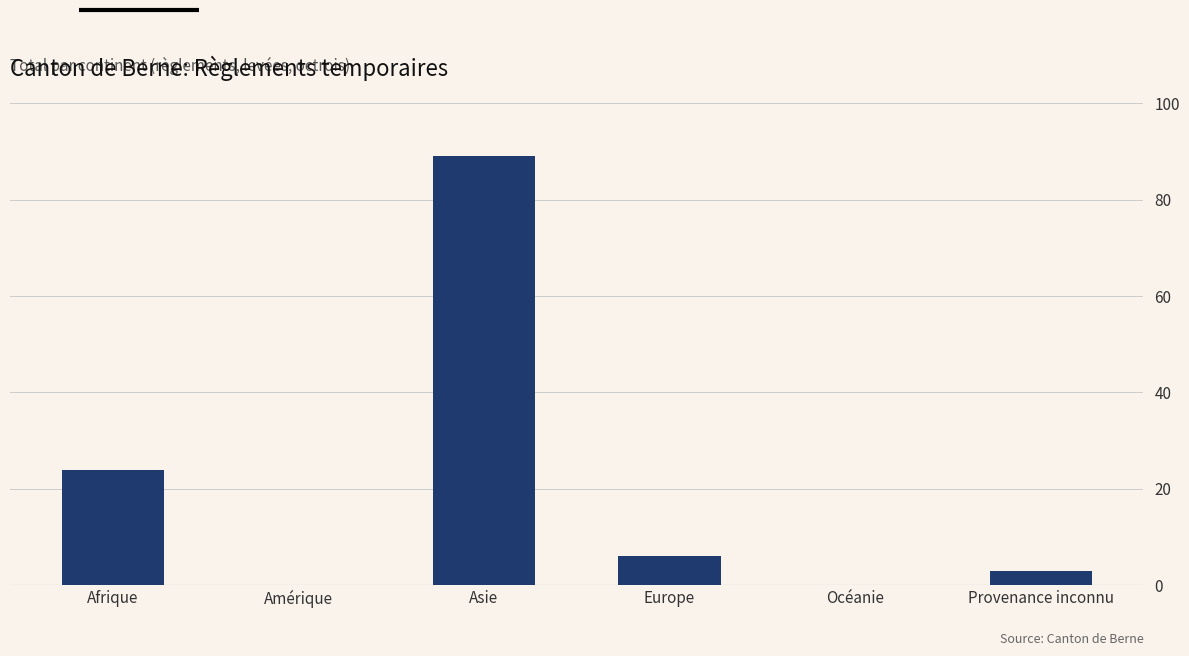

At which label is the value closest to 44?

Afrique